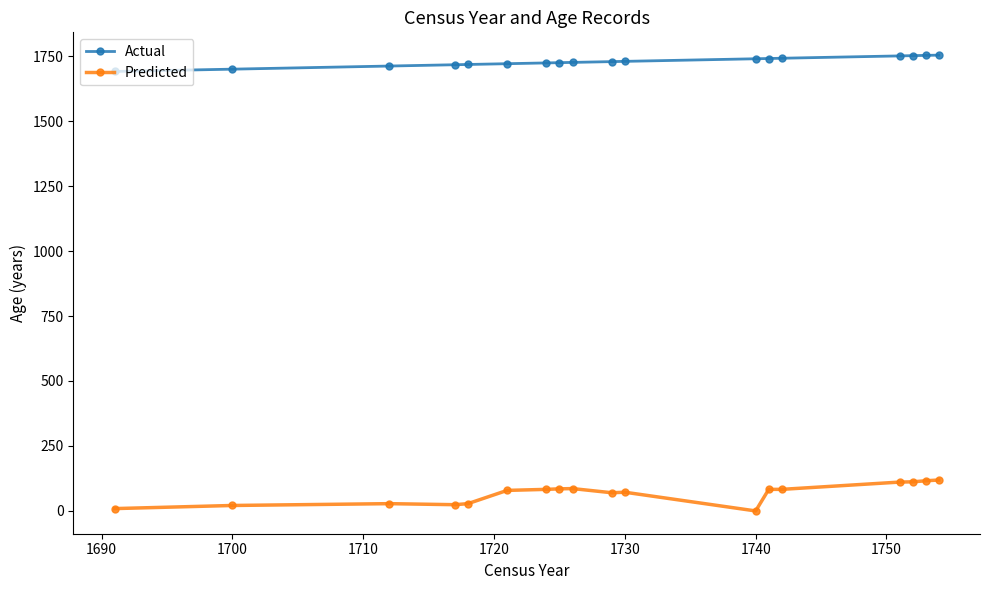

What is the difference between the second highest and minimum values in the Predicted series?

116